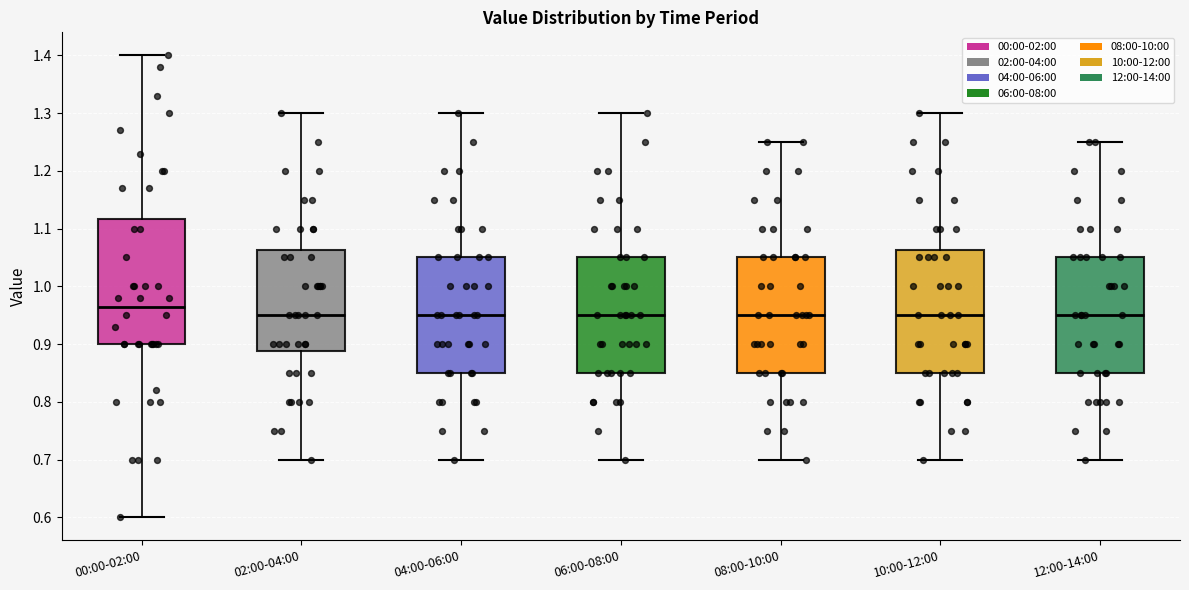

Reading left to right, read every box against the y-axis: the position of its median line, the range the box covers, and the ends of its whiskers. The values are not printed on the chart, so give them approximately, as read against the axis.

00:00-02:00: median 0.97, box 0.90 to 1.12, whiskers 0.60 to 1.40
02:00-04:00: median 0.95, box 0.89 to 1.06, whiskers 0.70 to 1.30
04:00-06:00: median 0.95, box 0.85 to 1.05, whiskers 0.70 to 1.30
06:00-08:00: median 0.95, box 0.85 to 1.05, whiskers 0.70 to 1.30
08:00-10:00: median 0.95, box 0.85 to 1.05, whiskers 0.70 to 1.25
10:00-12:00: median 0.95, box 0.85 to 1.06, whiskers 0.70 to 1.30
12:00-14:00: median 0.95, box 0.85 to 1.05, whiskers 0.70 to 1.25